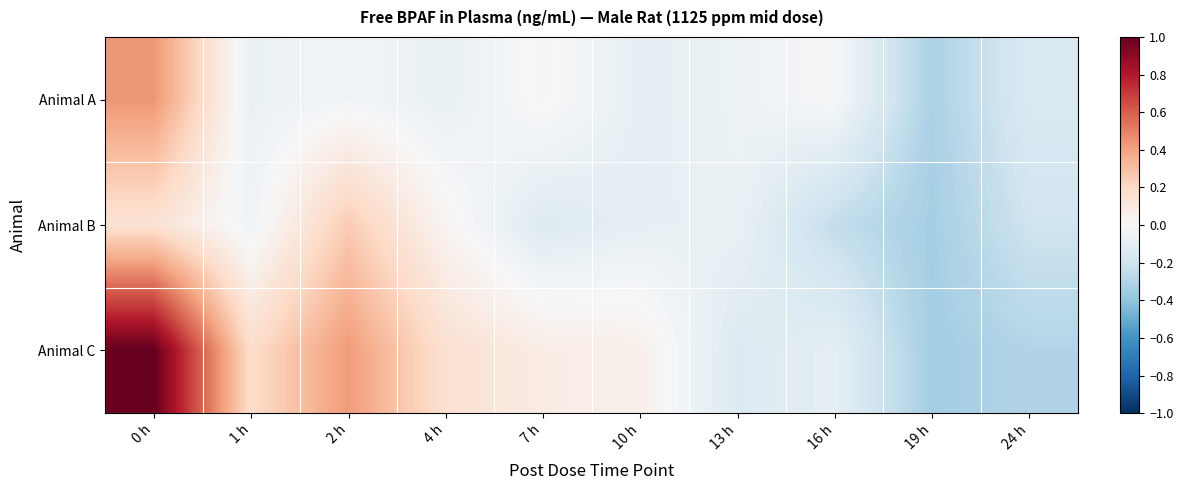

Between 2 h and 16 h, which is larger?

16 h